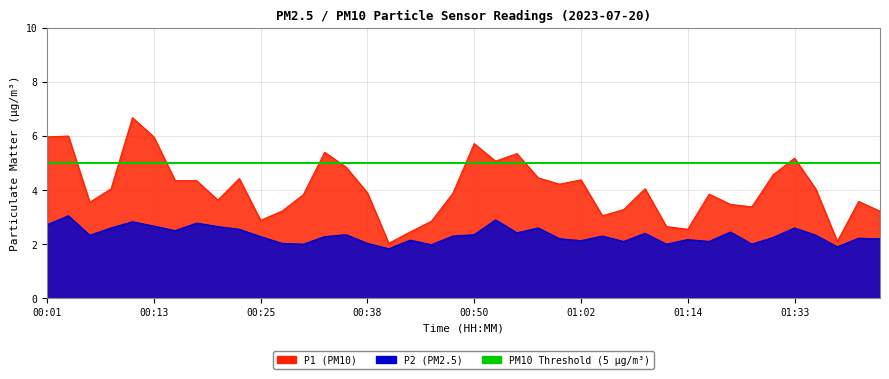

Reading right to left, transcribe all the data shown in this chart.

P1: 3.2	3.6	2.1	4.0	5.2	4.6	3.4	3.5	3.9	2.5	2.6	4.0	3.3	3.0	4.4	4.2	4.5	5.3	5.1	5.7	3.9	2.9	2.5	2.0	3.9	4.8	5.4	3.8	3.2	2.9	4.4	3.6	4.3	4.3	6.0	6.7	4.0	3.5	6.0	6.0
P2: 2.2	2.2	1.9	2.3	2.6	2.2	2.0	2.5	2.1	2.2	2.0	2.4	2.1	2.3	2.1	2.2	2.6	2.4	2.9	2.4	2.3	2.0	2.1	1.8	2.0	2.4	2.3	2.0	2.0	2.3	2.5	2.6	2.8	2.5	2.7	2.8	2.6	2.3	3.0	2.7